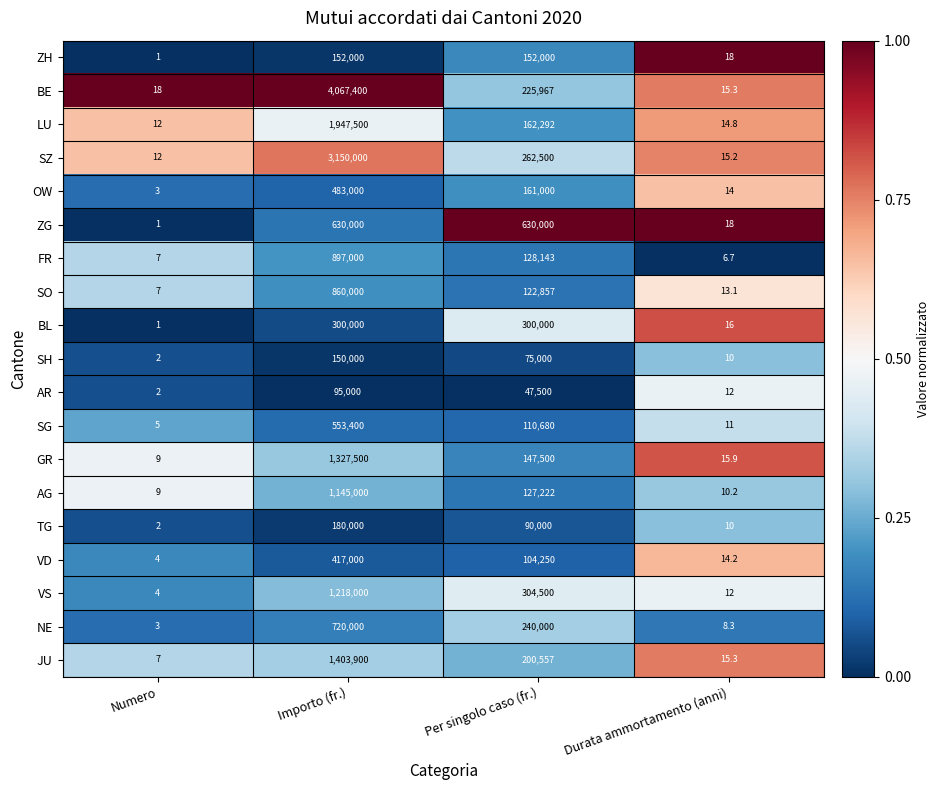

Which label corresponds to the smallest value in the chart?

Numero